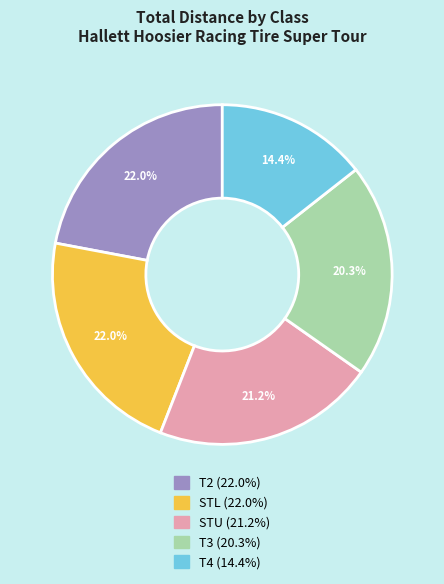

How many segments does this pie chart have?

5